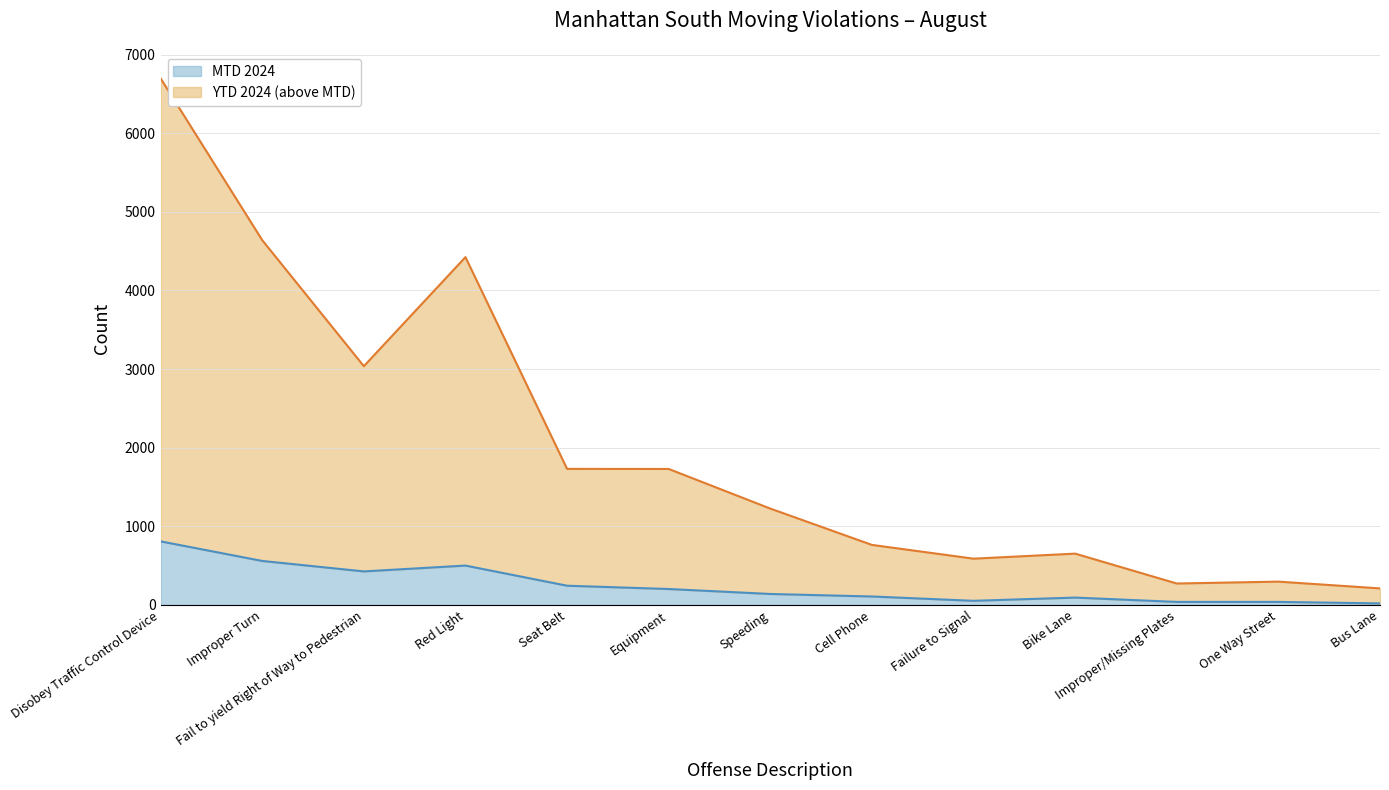

Rank the series at Fail to yield Right of Way to Pedestrian from lowest to highest value.

MTD 2024, YTD 2024